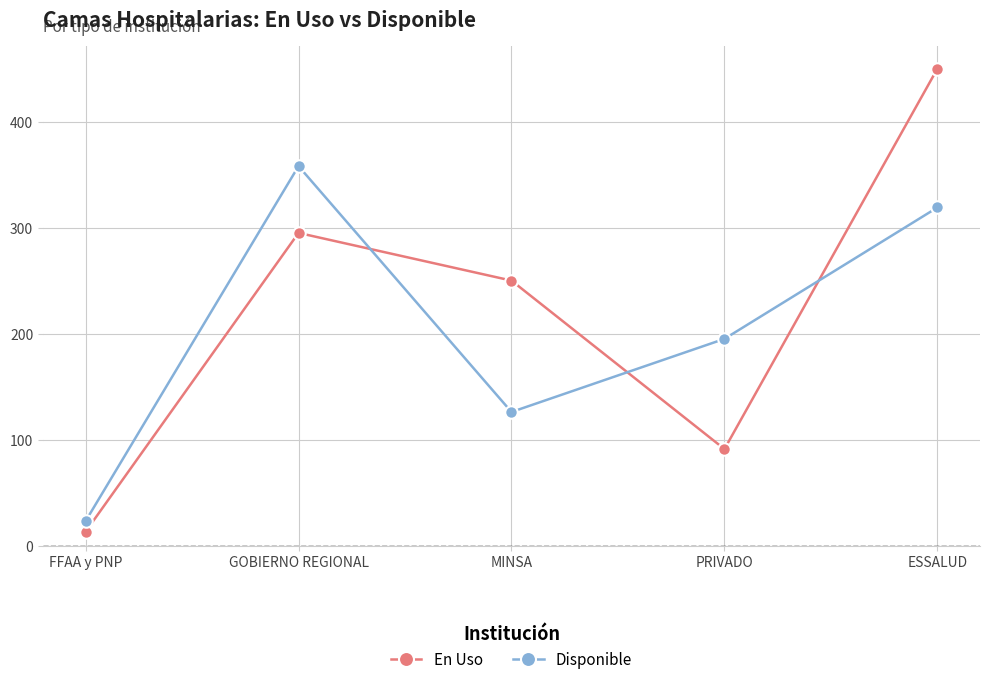

At GOBIERNO REGIONAL, list the series in order from largest to smallest.

Disponible, En Uso